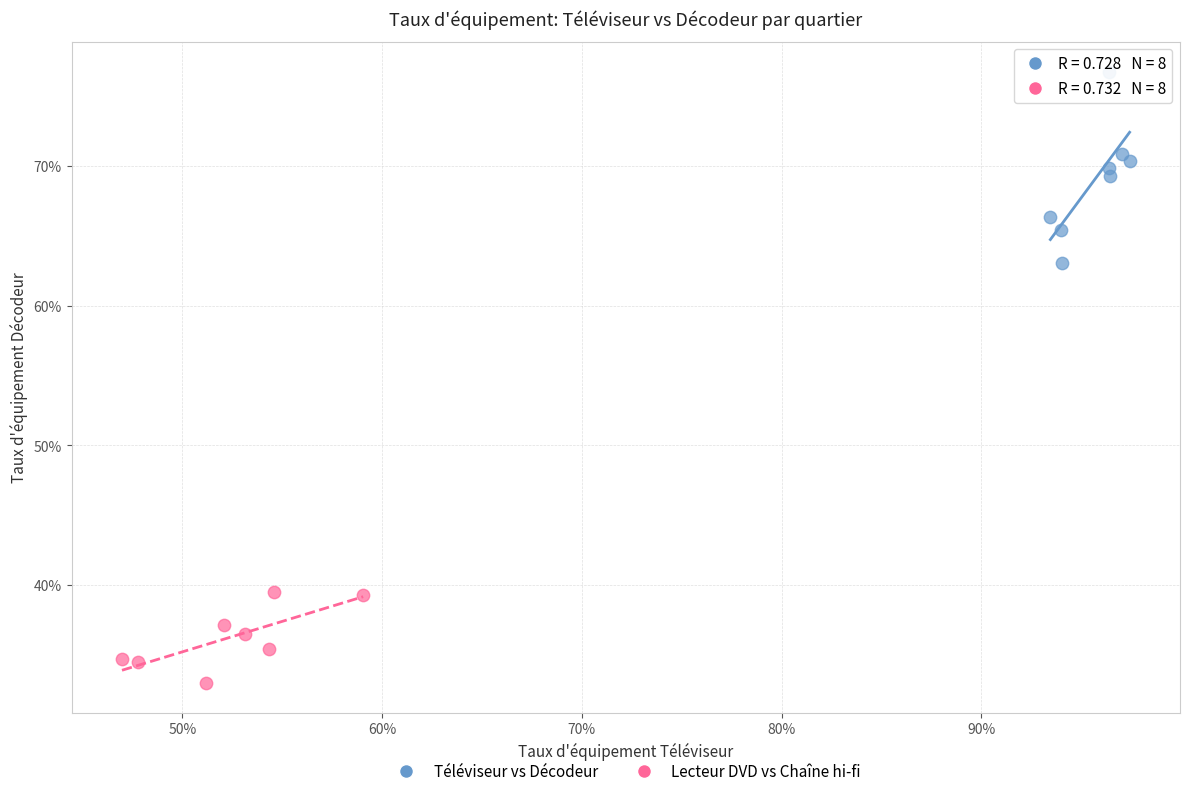

What are all the series names shown in the legend?

Téléviseur vs Décodeur, Lecteur DVD vs Chaîne hi-fi